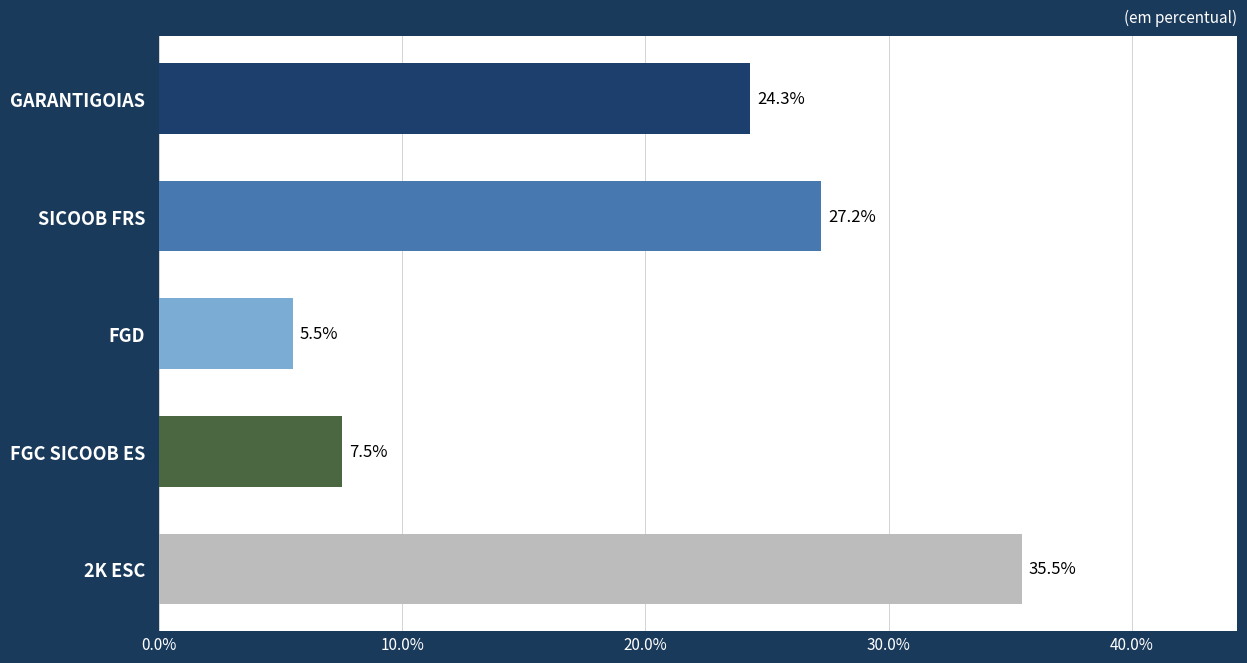

Rank the categories by value from lowest to highest.

FGD, FGC SICOOB ES, GARANTIGOIAS, SICOOB FRS, 2K ESC